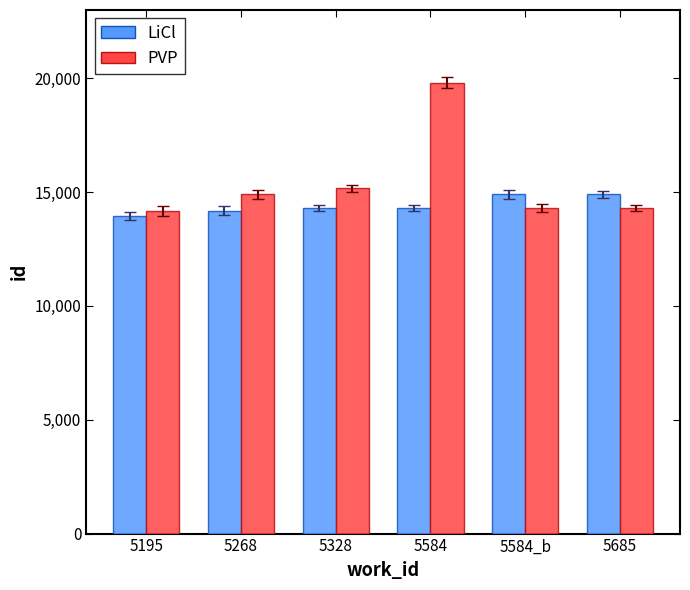

What position from the left is 5584?

4